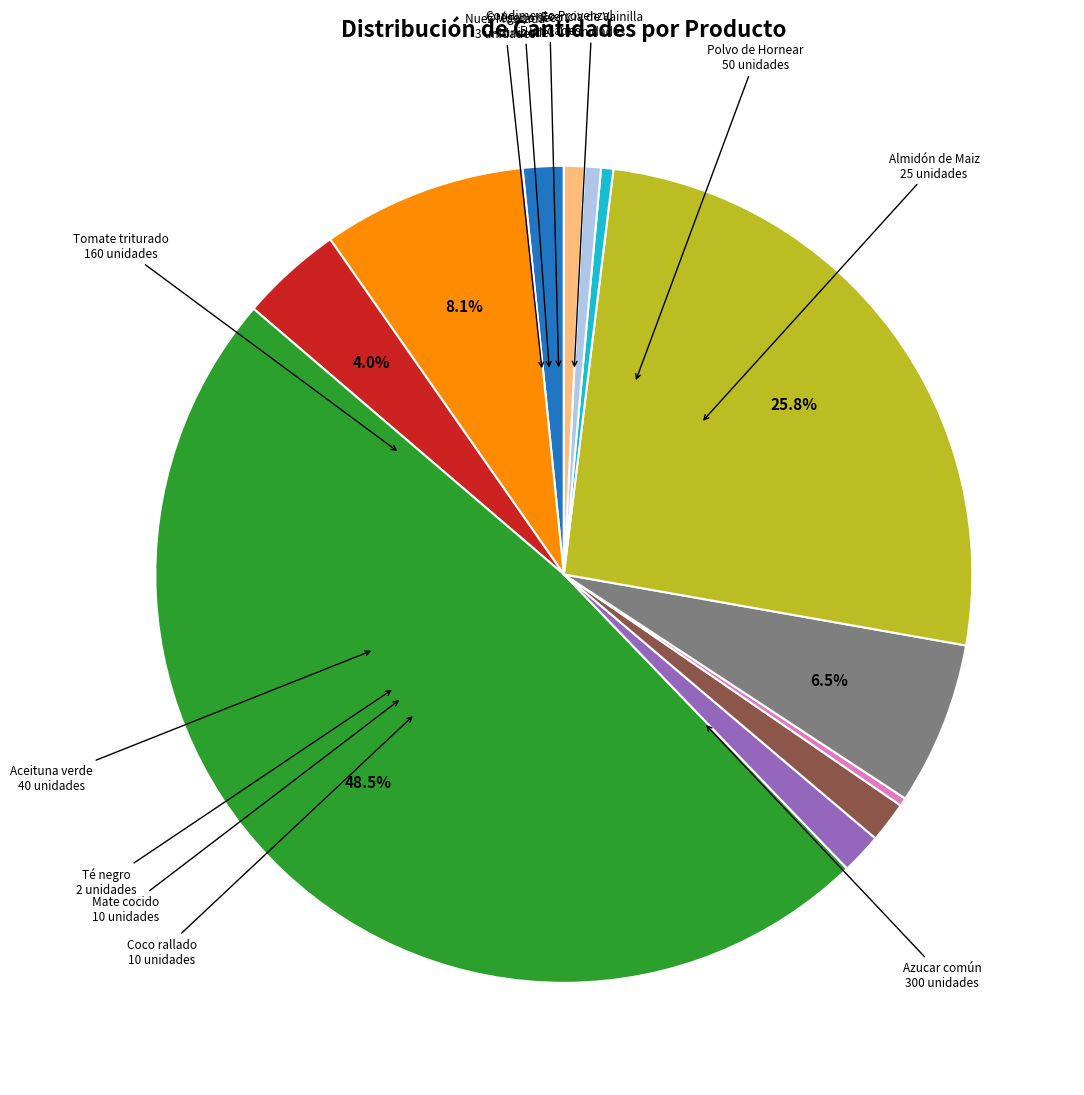

Is there a majority slice in this chart?

No